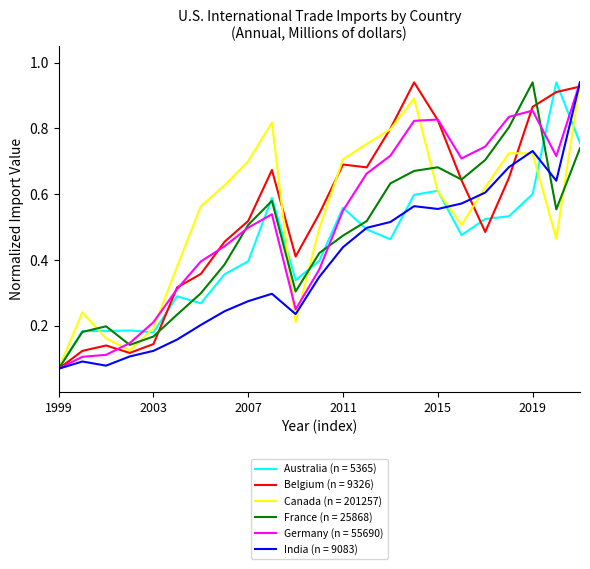

Which category has the highest value in the Germany (n = 55690) series?

2021